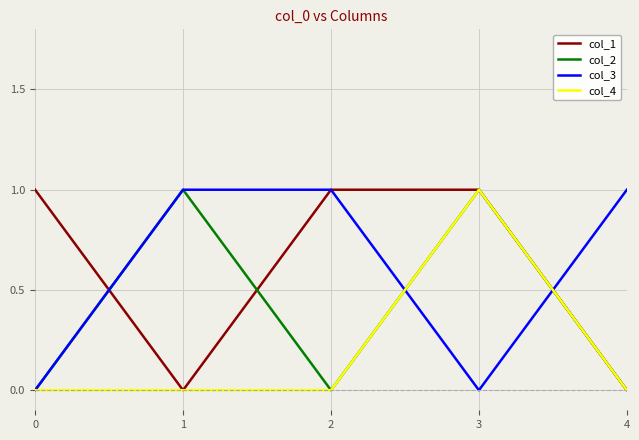

Is this an area chart (filled region under the line)?

No